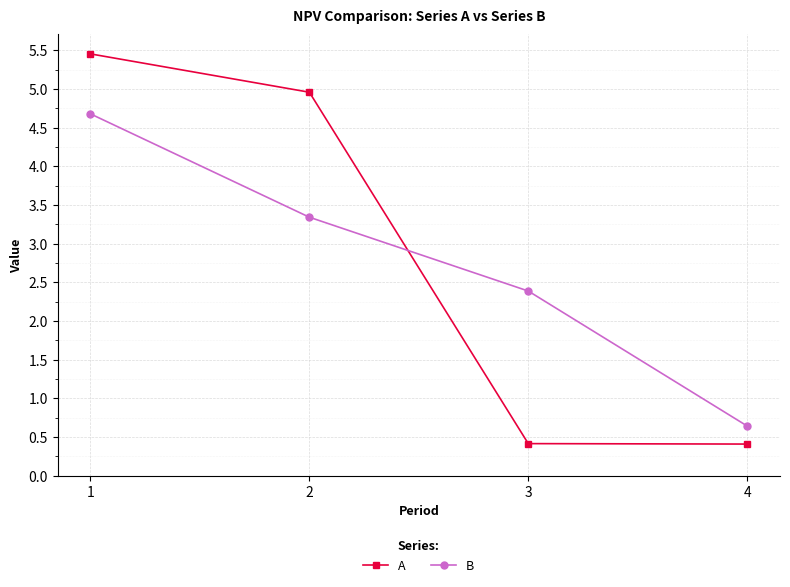

What is the difference between the B values at 4 and 2?

2.7